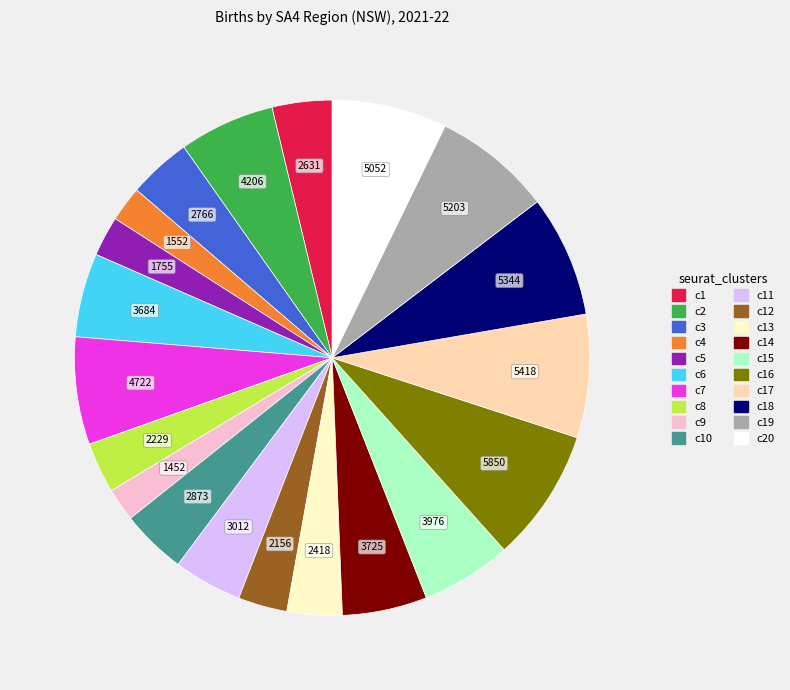

Is there a majority slice in this chart?

No